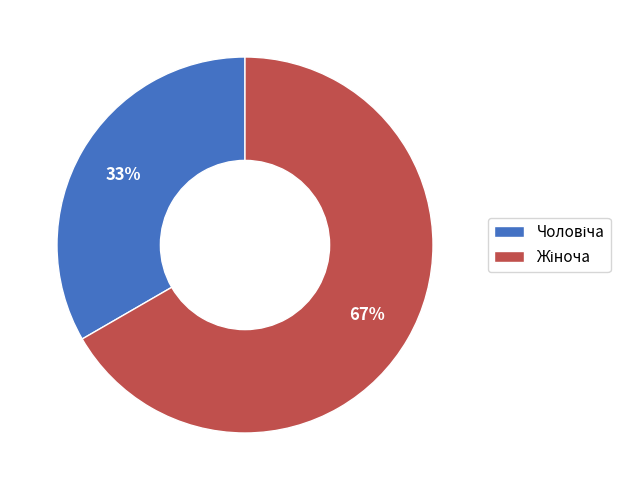

To the nearest percent, what is the average slice percentage?

50%